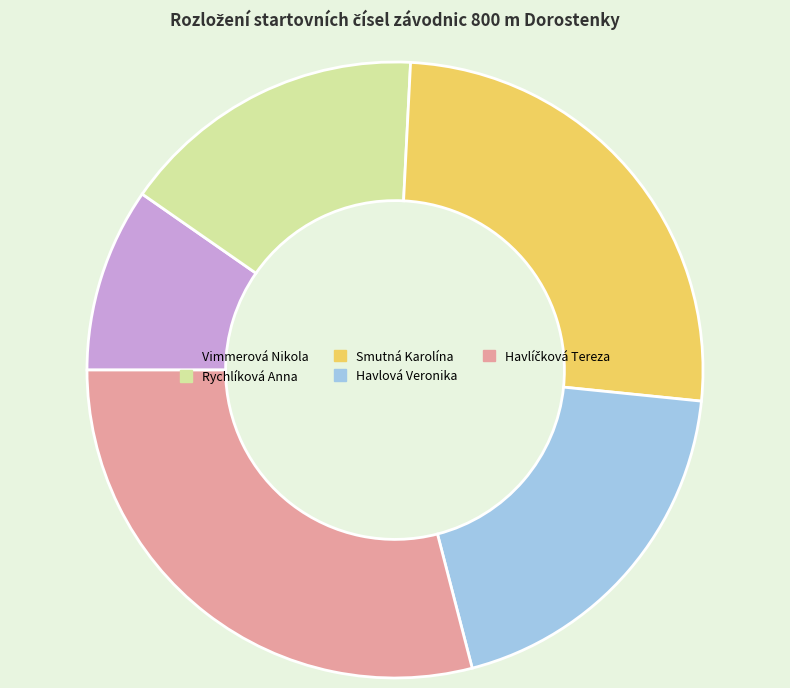

What is the smallest slice in the pie chart?

Vimmerová Nikola